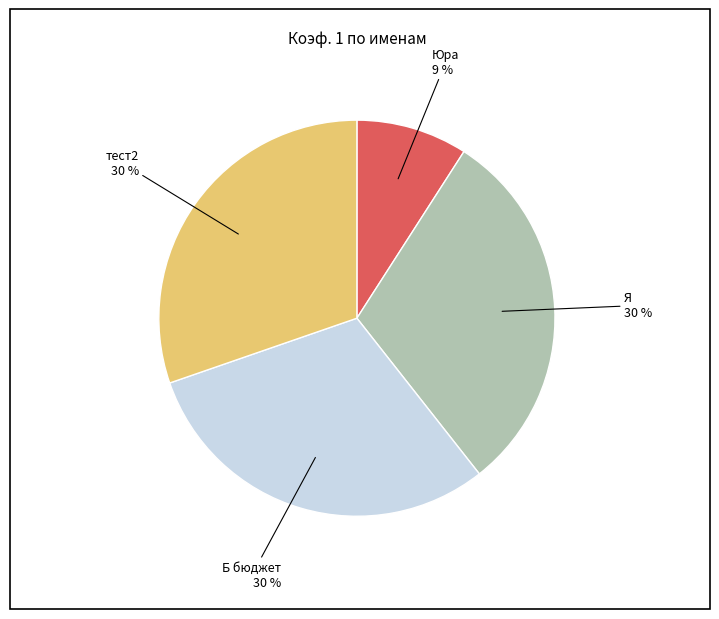

Combined, do Юра and Б бюджет account for over 50%?

No